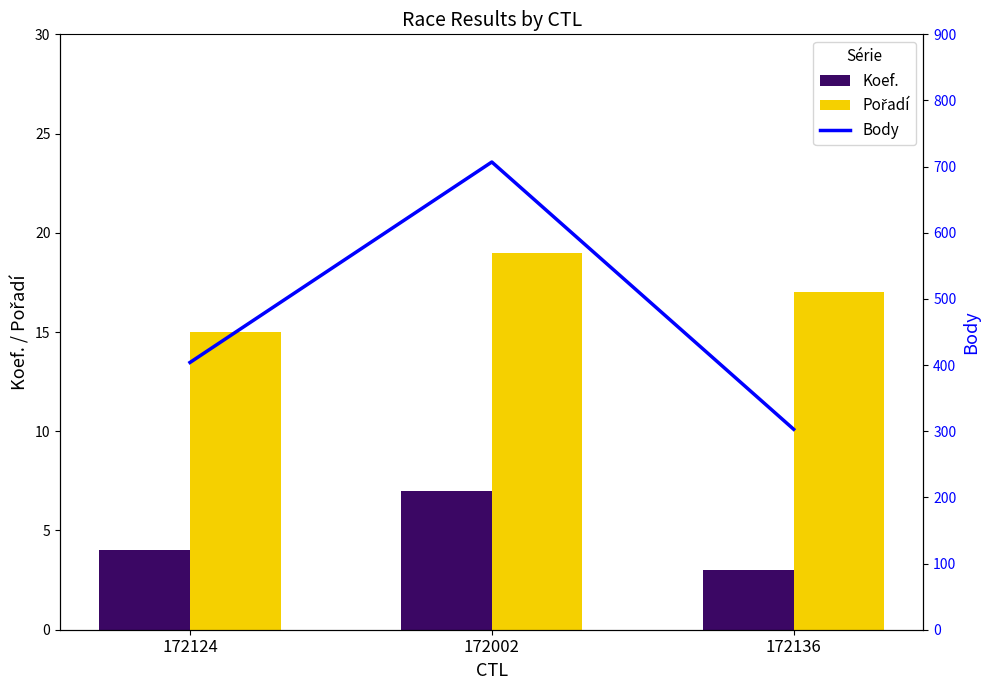

Reading right to left, extract all data points from this chart.

Koef.: 3	7	4
Pořadí: 17	19	15
Body: 303	707	404